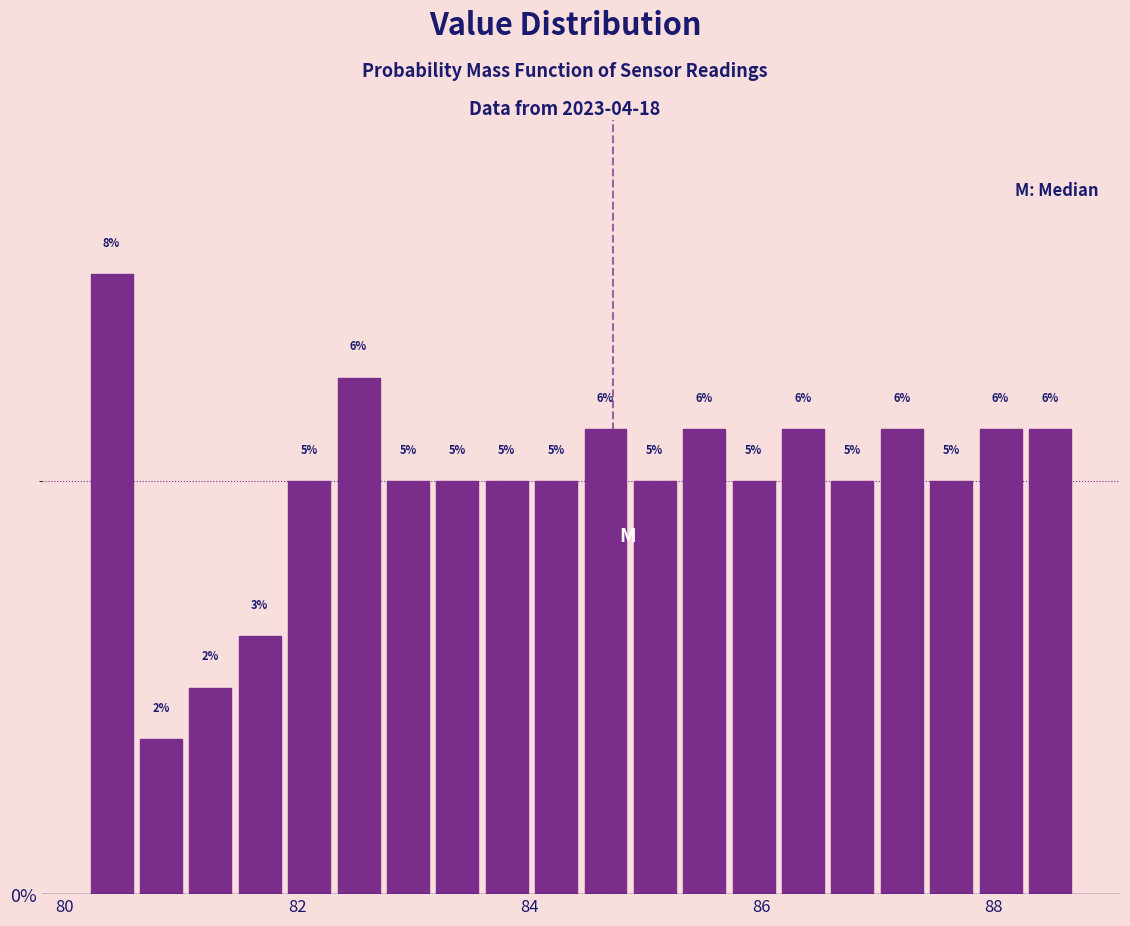

Around what value on the x-axis is the tallest bar? Give the approximate position of its centre, as read against the axis.

80.4